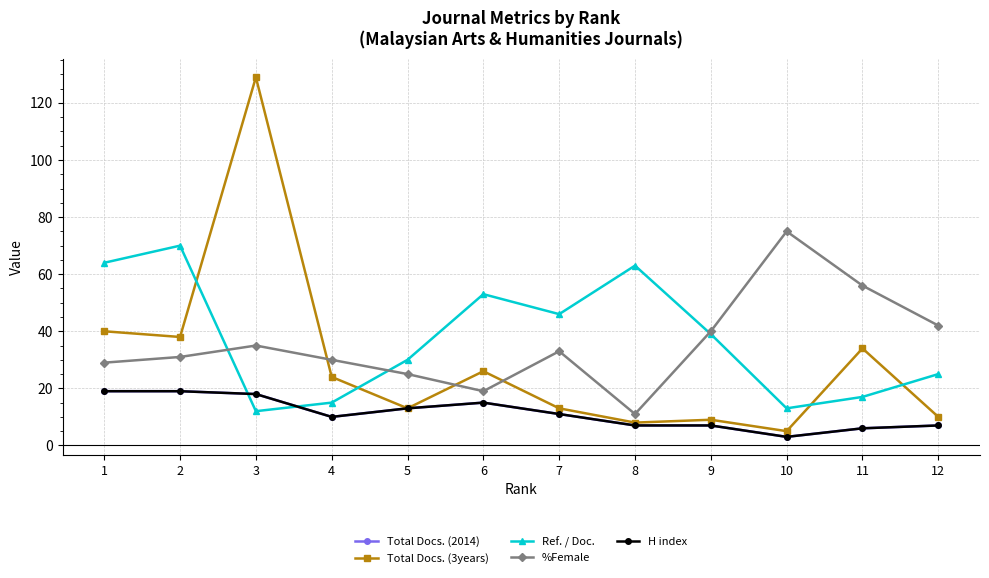

At which label is Total Docs. (3years) closest to 67?

1